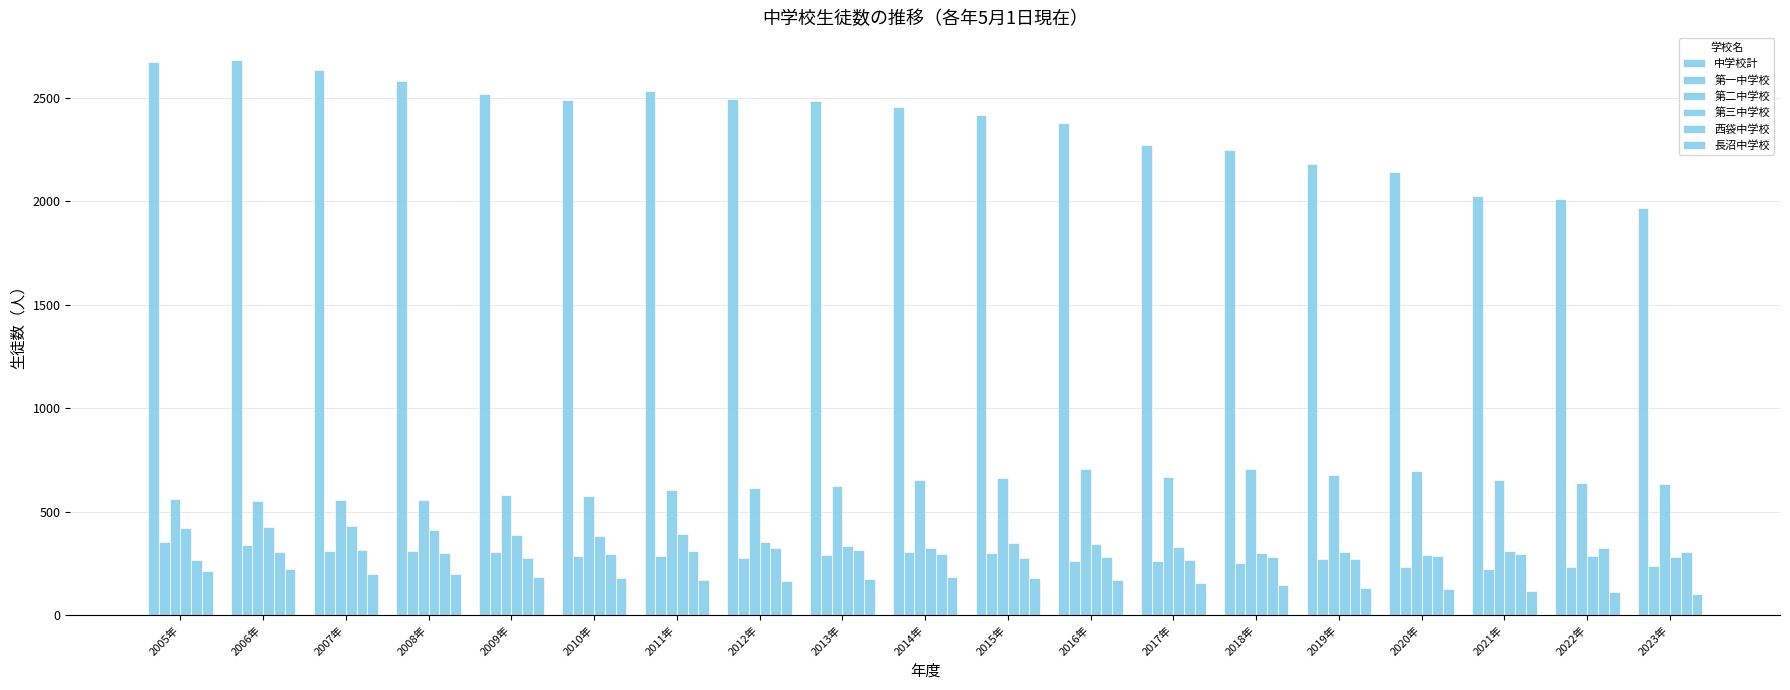

What is the spread (max minus min) of values at 2020年?

2021